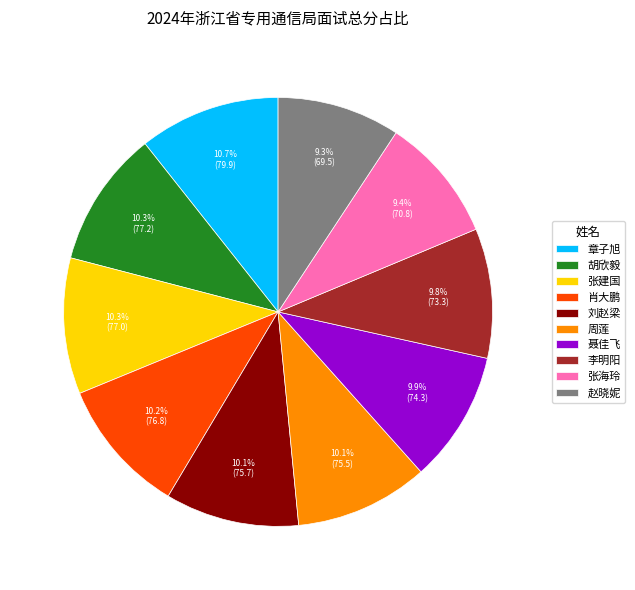

How many segments does this pie chart have?

10